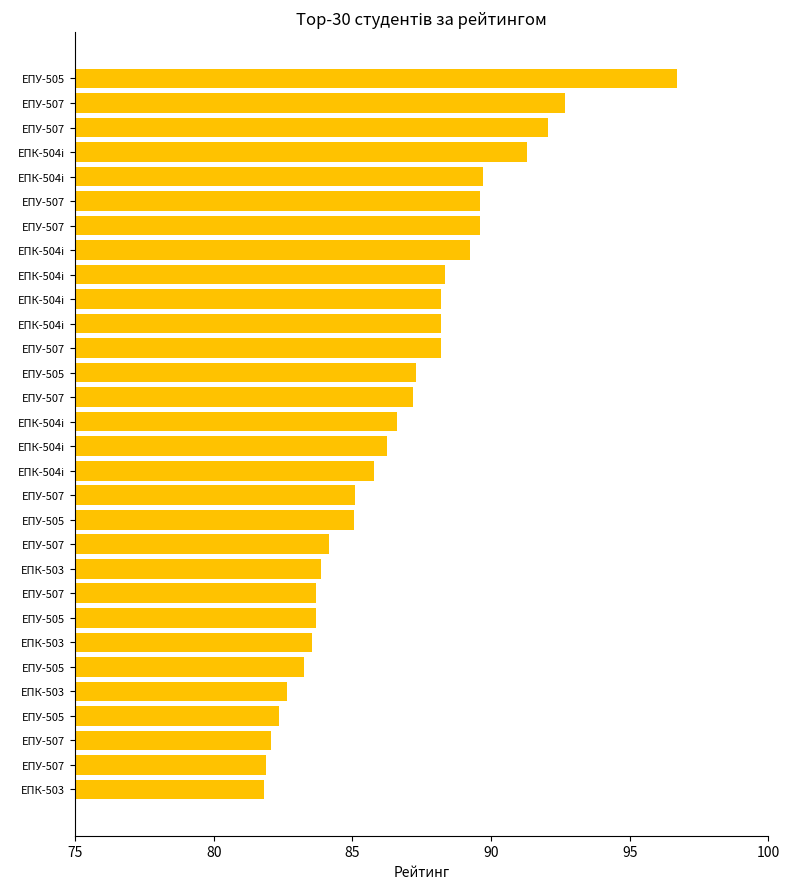

Does the chart contain any negative values?

No